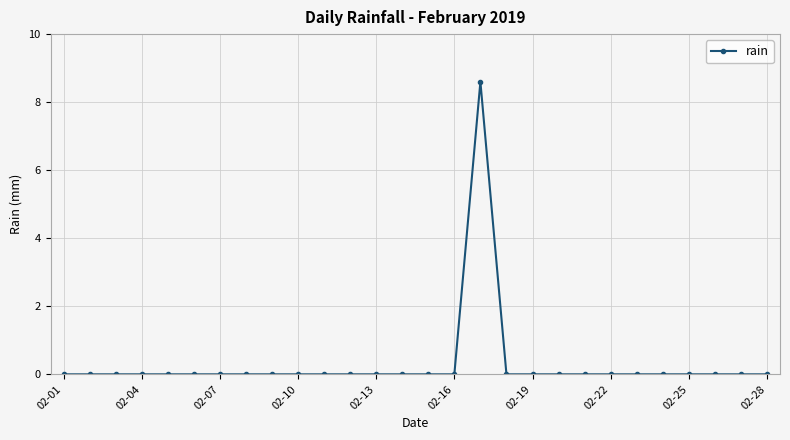

Count the values in the range 0 to 1.

27